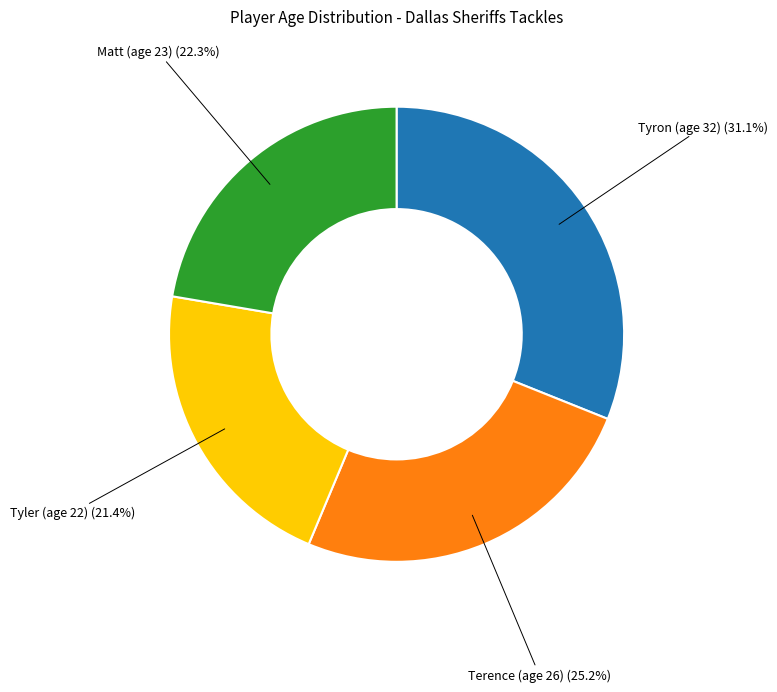

Does any single category account for the majority?

No